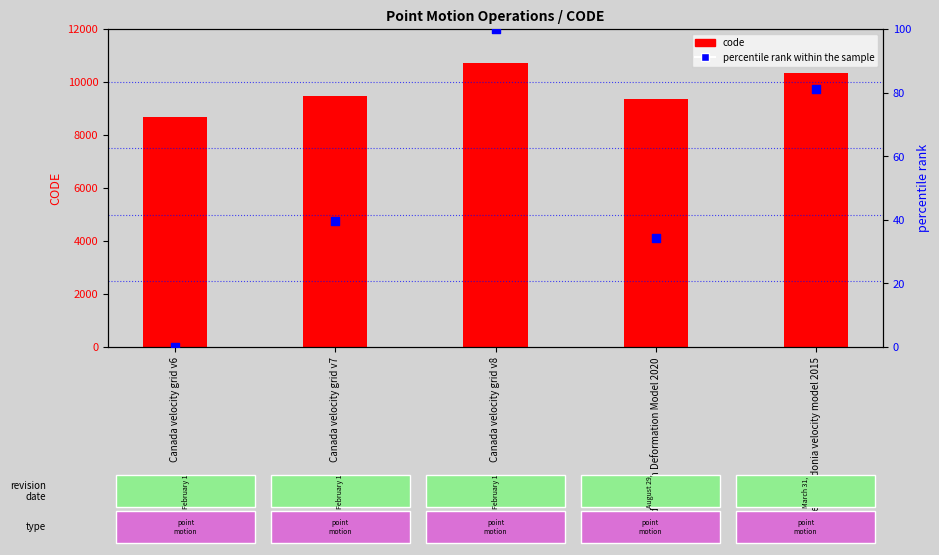

Which series contains the highest Y value?

code